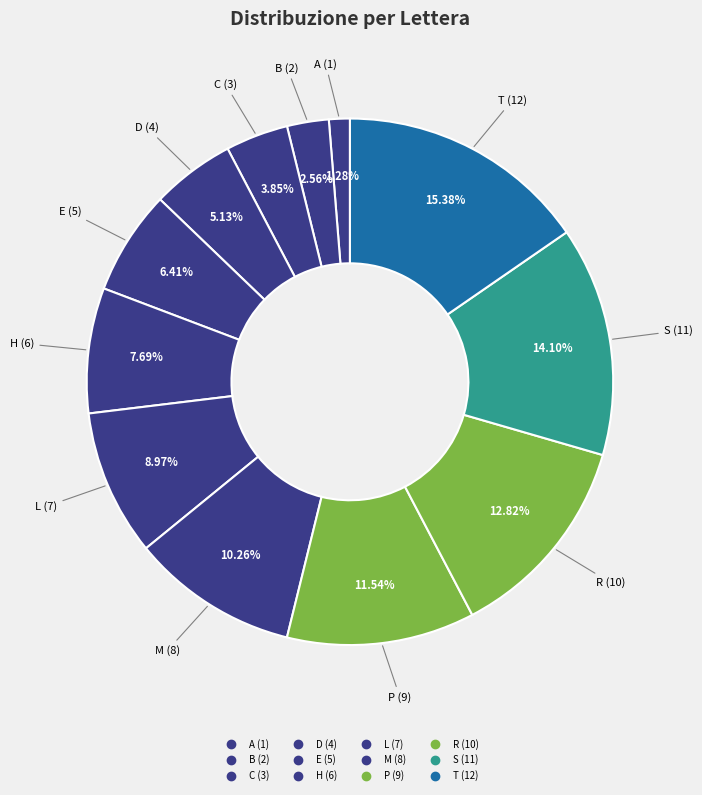

What percentage do H and P together represent?

19.2%